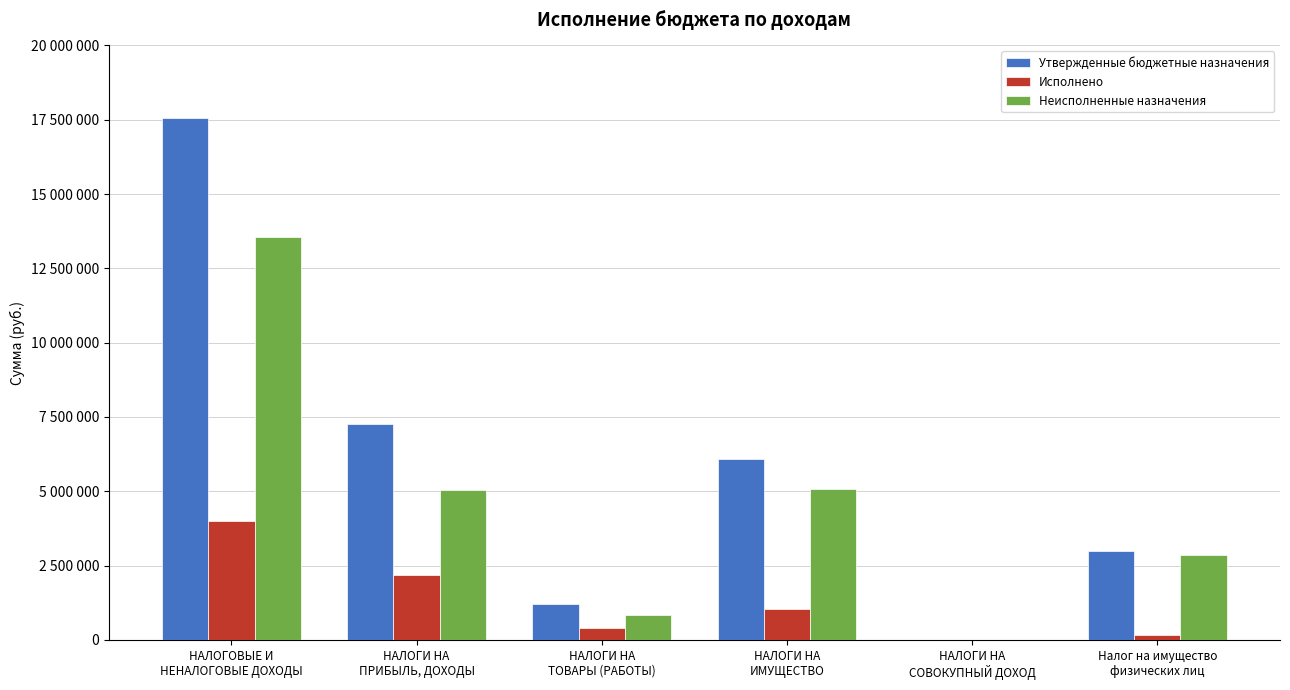

List the series in order of their peak value, lowest first.

Исполнено, Неисполненные назначения, Утвержденные бюджетные назначения